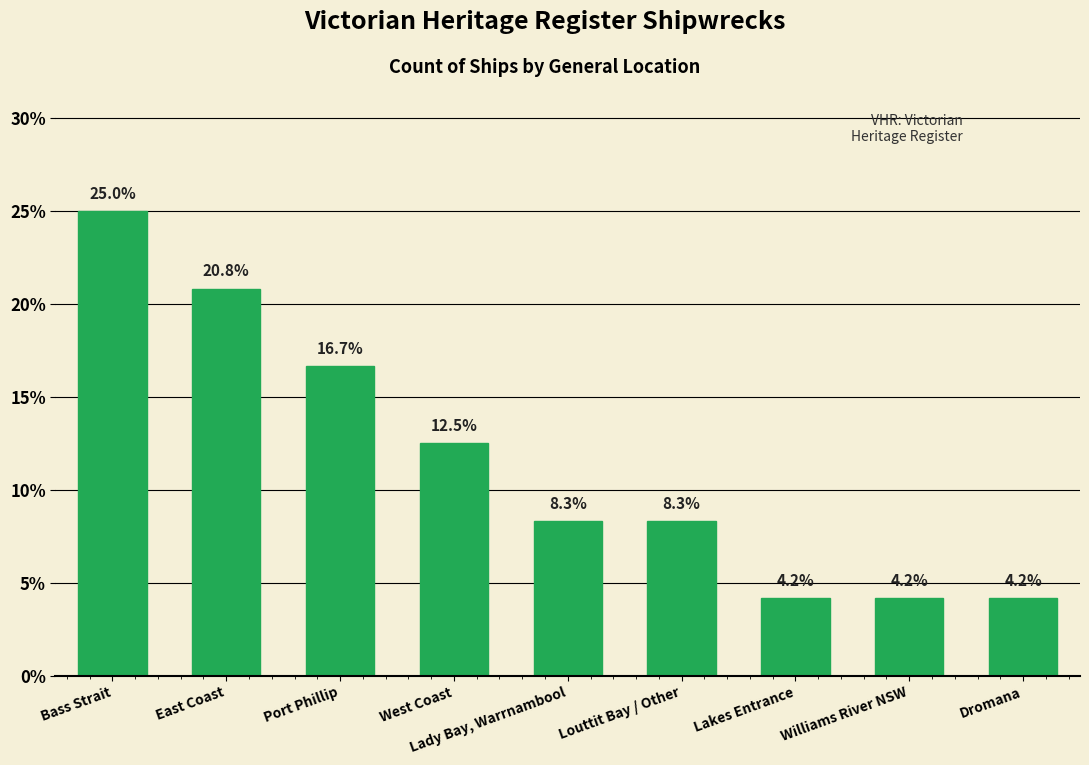

Which category has the highest value across all series?

Bass Strait